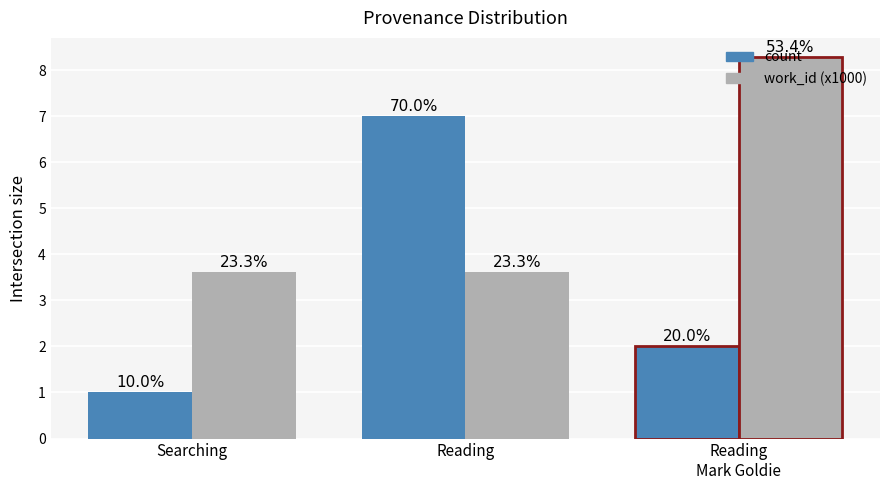

Reading left to right, what are all the values shown in this chart?

count: 1.0	7.0	2.0
work_id (x1000): 3.6	3.6	8.3